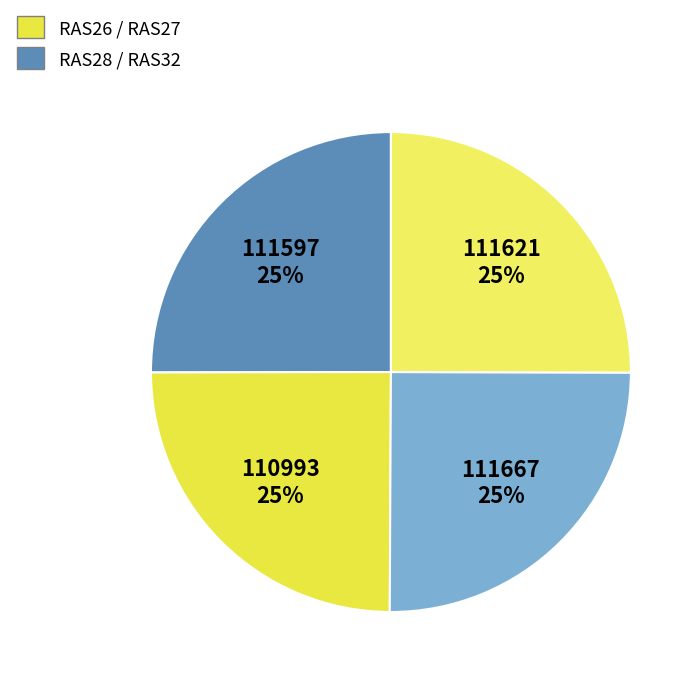

How many segments does this pie chart have?

4